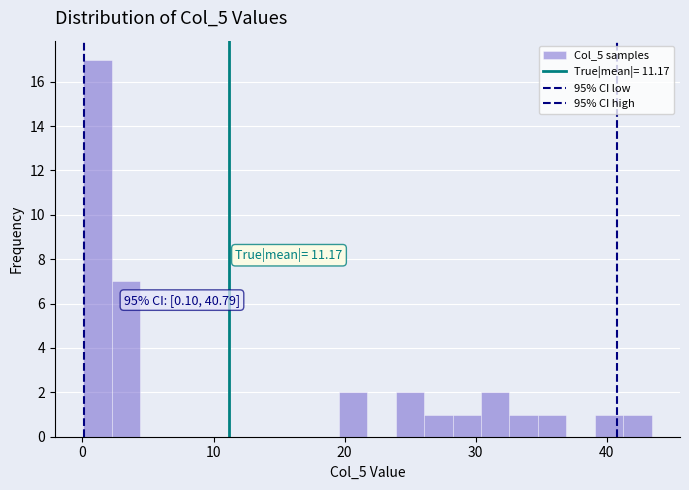

Around what value on the x-axis is the tallest bar? Give the approximate position of its centre, as read against the axis.

1